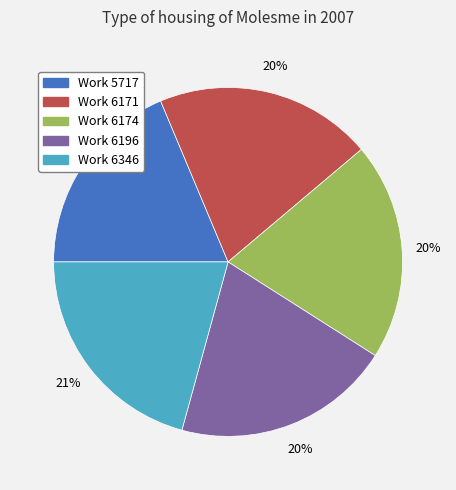

The Work 5717 slice represents 19% of the pie. True or false?

True